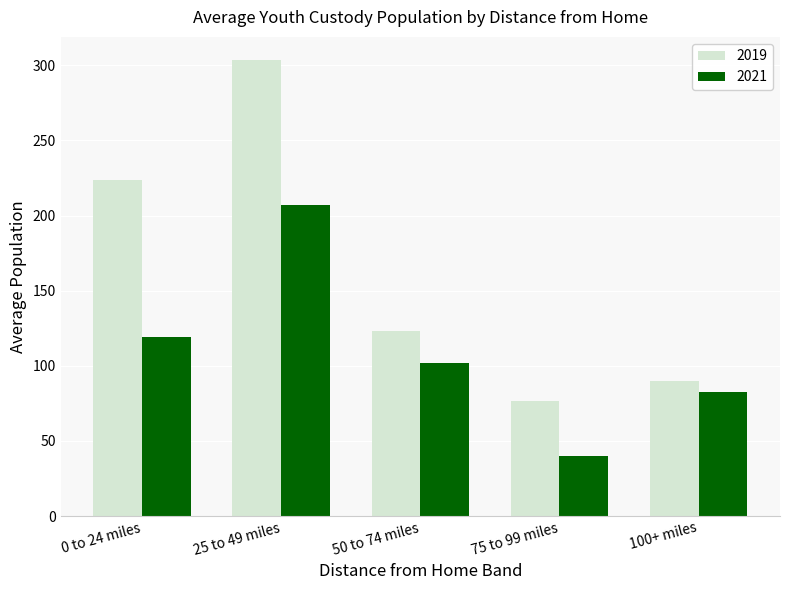

Reading left to right, what are all the values shown in this chart?

2019: 223.8	303.8	123.1	76.6	90.0
2021: 119.0	206.8	101.9	39.9	82.9